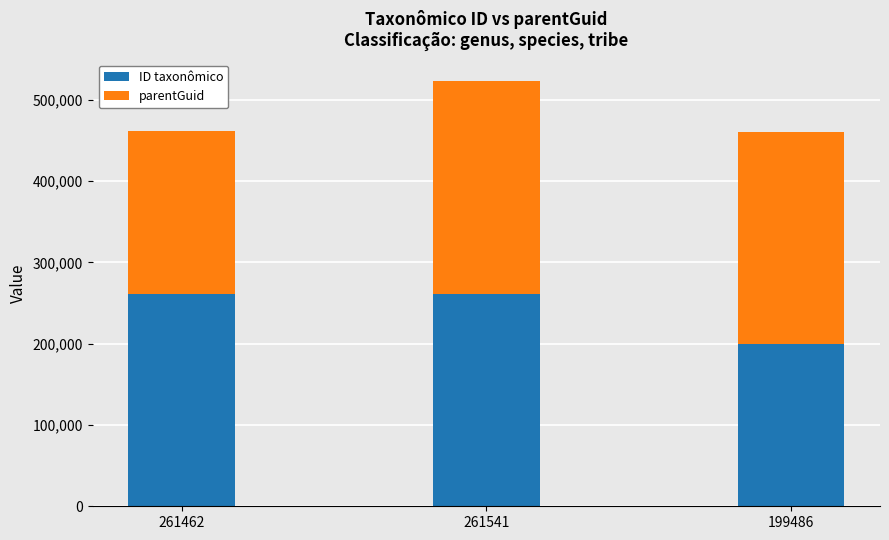

True or false: ID taxonômico has a value of 261462 at 261462.

True